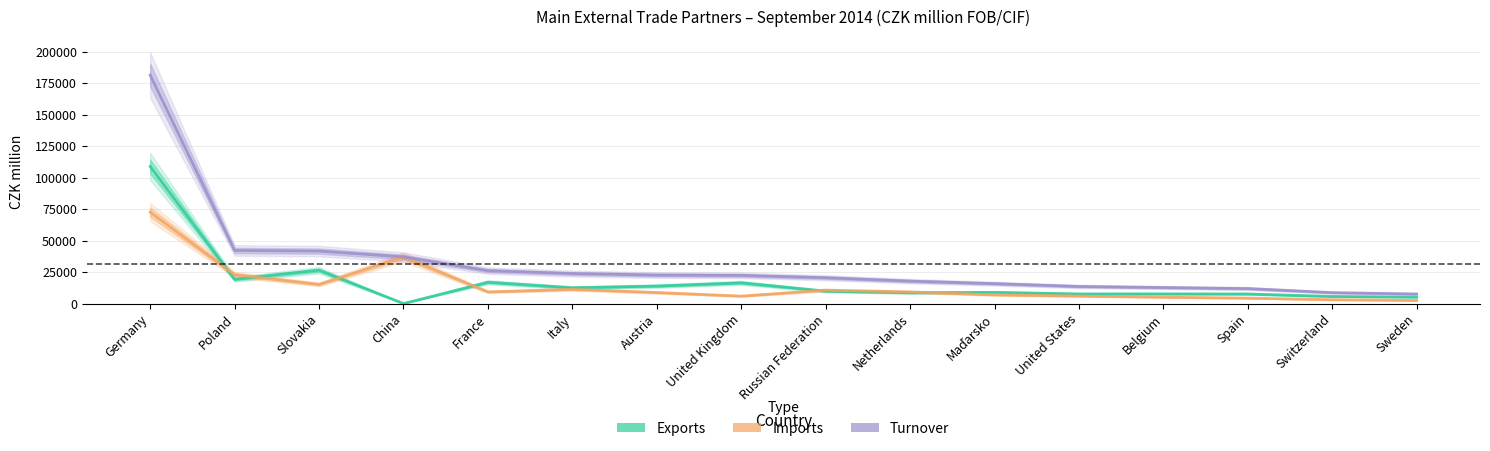

How many values in the Imports series are below 9217?

8